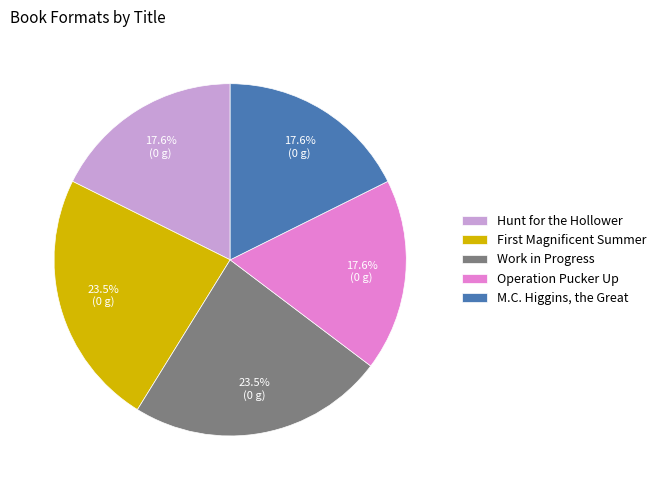

Do Hunt for the Hollower and Work in Progress together represent more than half of the pie?

No